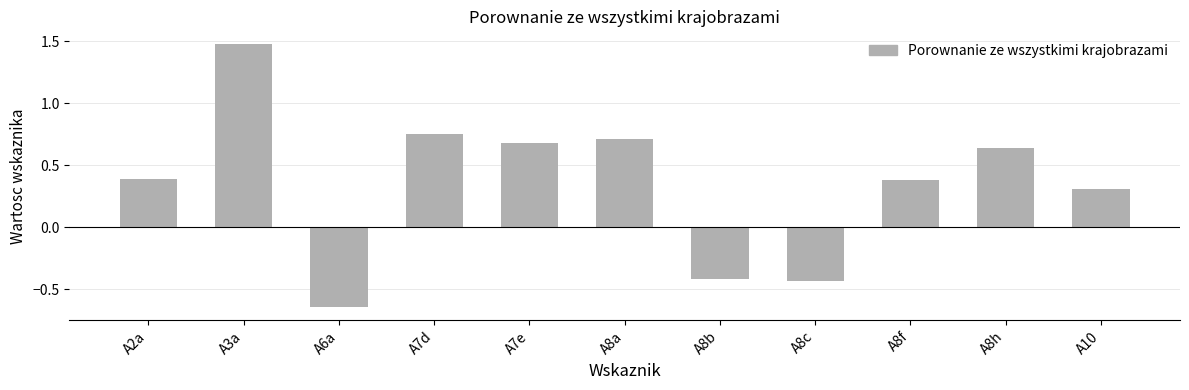

At which label is the value closest to 0?

A10